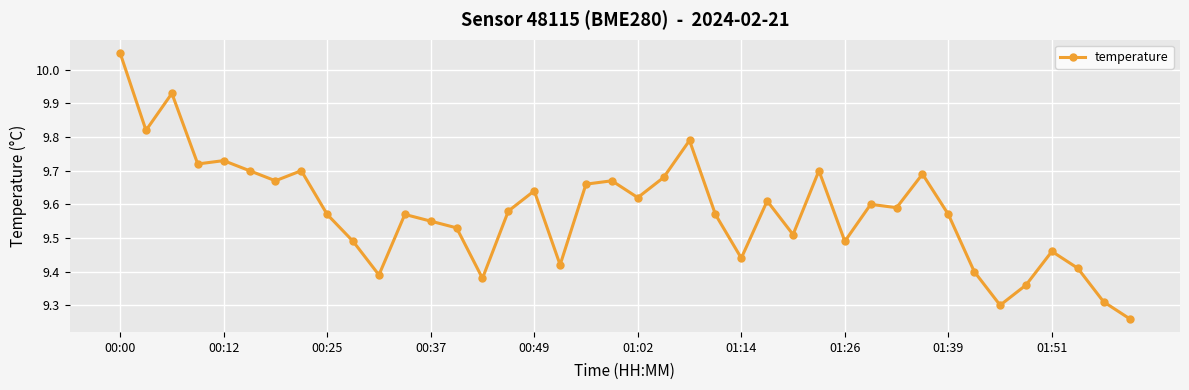

What is the difference between the maximum and minimum values?

0.8